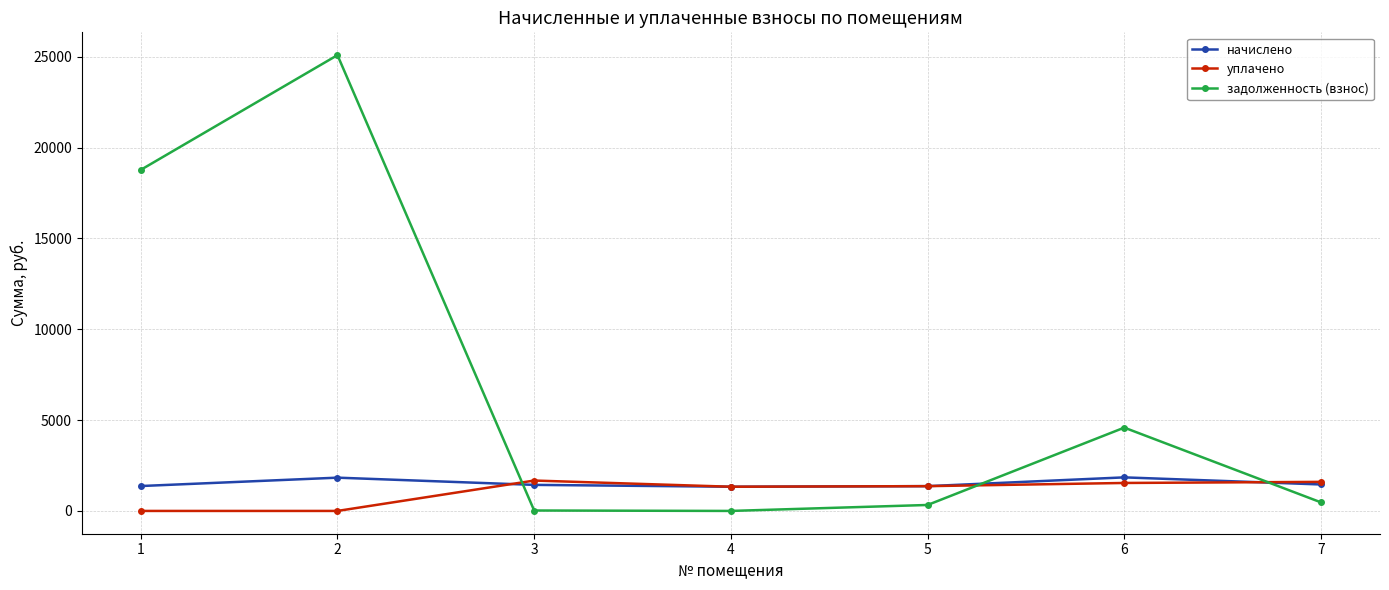

After their last crossing, which series has the higher values: начислено or задолженность (взнос)?

начислено